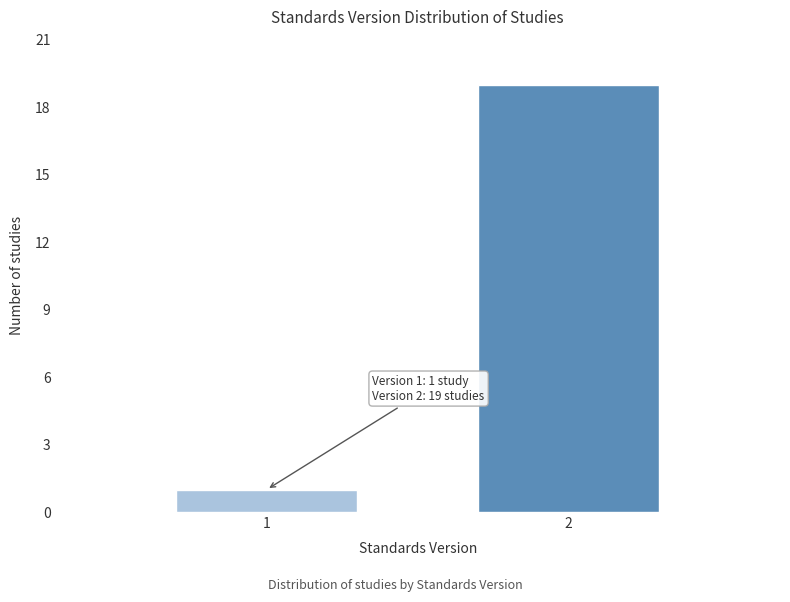

Reading left to right, what are all the values shown in this chart?

1=1	2=19